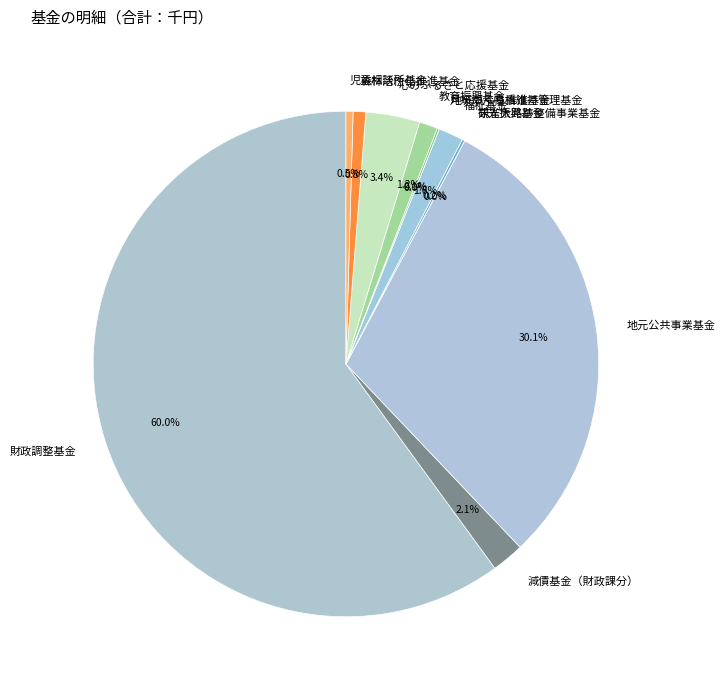

The 森林活性化推進基金 slice represents 11% of the pie. True or false?

False